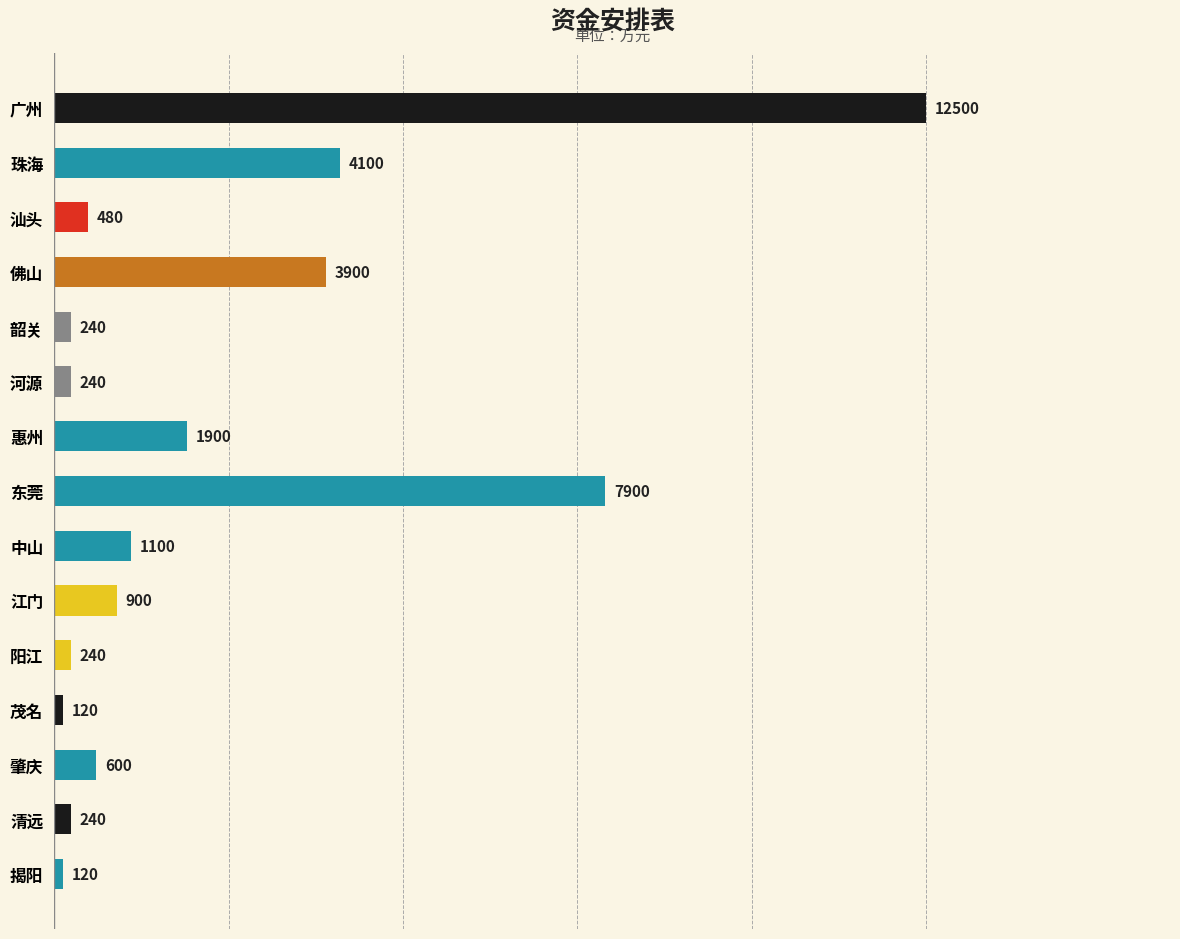

How many categories are shown in the chart?

15